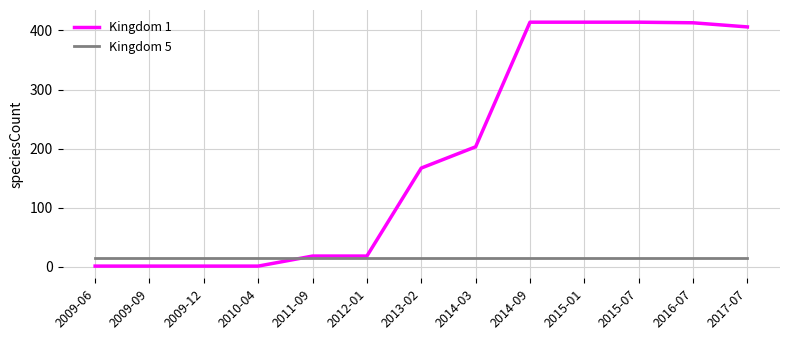

Which series has the largest total across all categories?

Kingdom 1